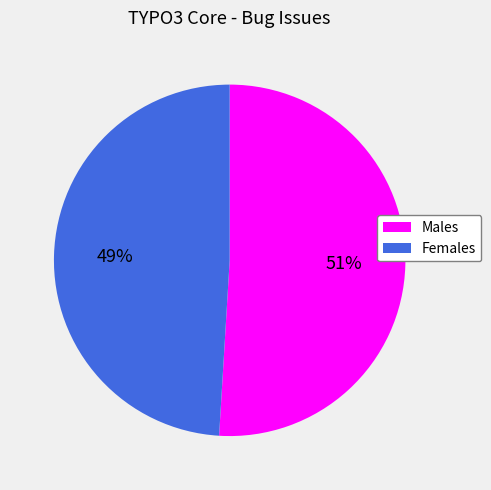

Do Females and Males together represent more than half of the pie?

Yes